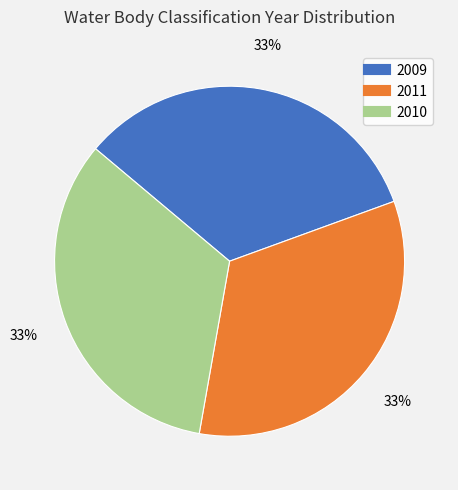

Is it true that 2009 is 33% of the pie?

True